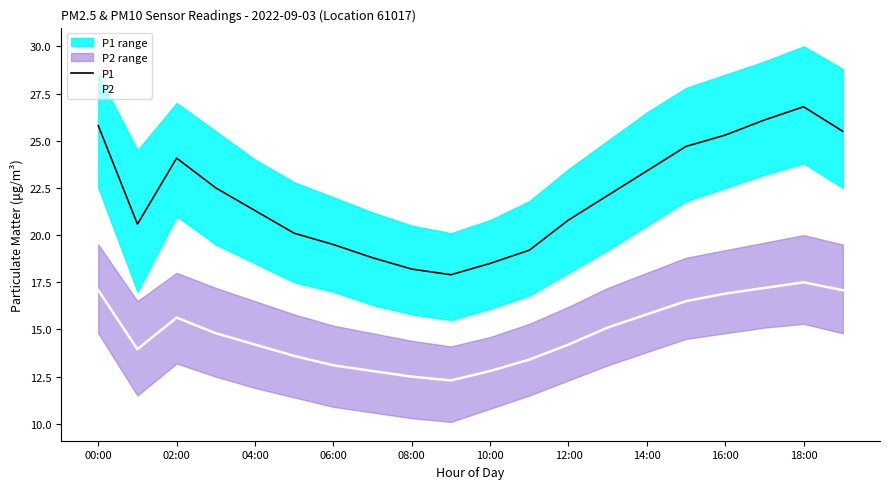

What is the difference between the maximum and minimum values in the P2 series?

5.2